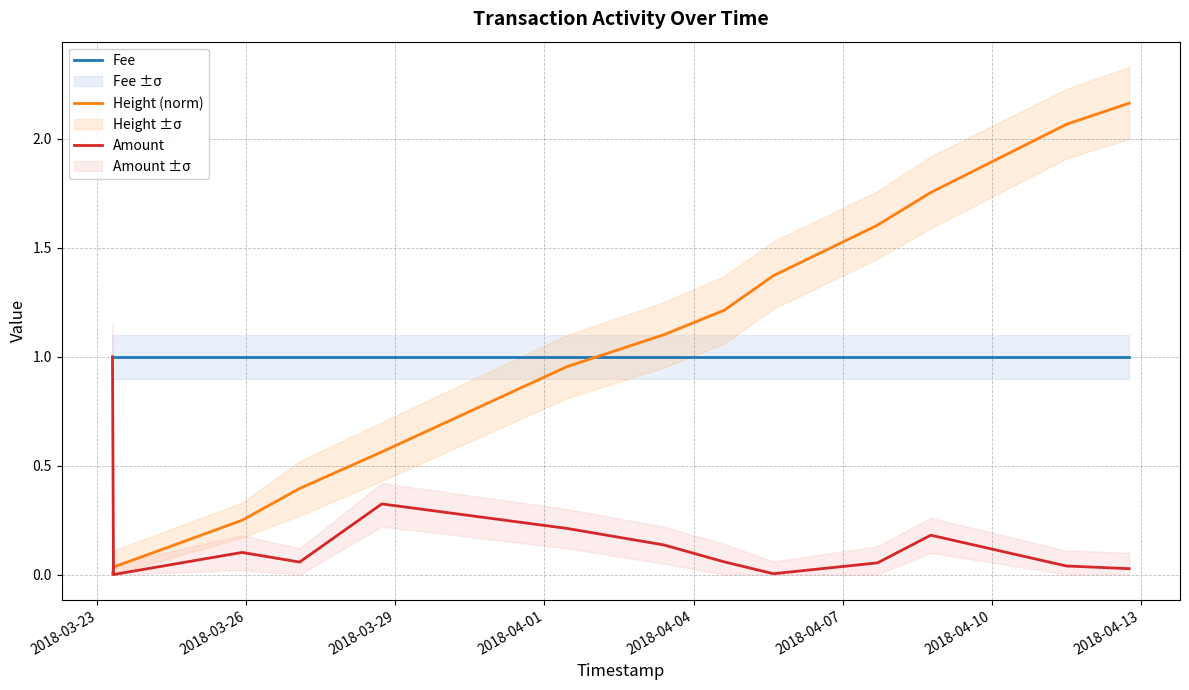

What is the maximum value shown in the chart?

2.2